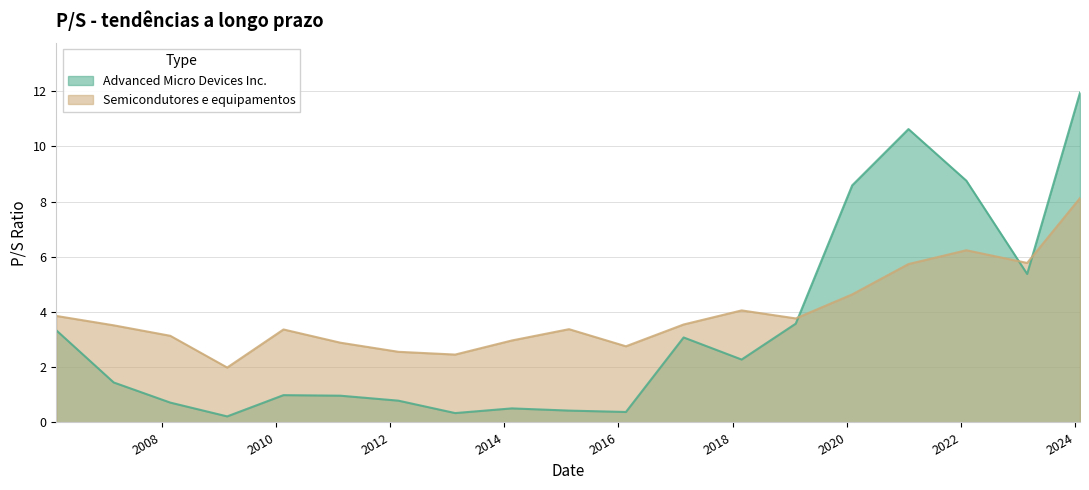

After their last crossing, which series has the higher values: Advanced Micro Devices Inc. or Semicondutores e equipamentos?

Advanced Micro Devices Inc.